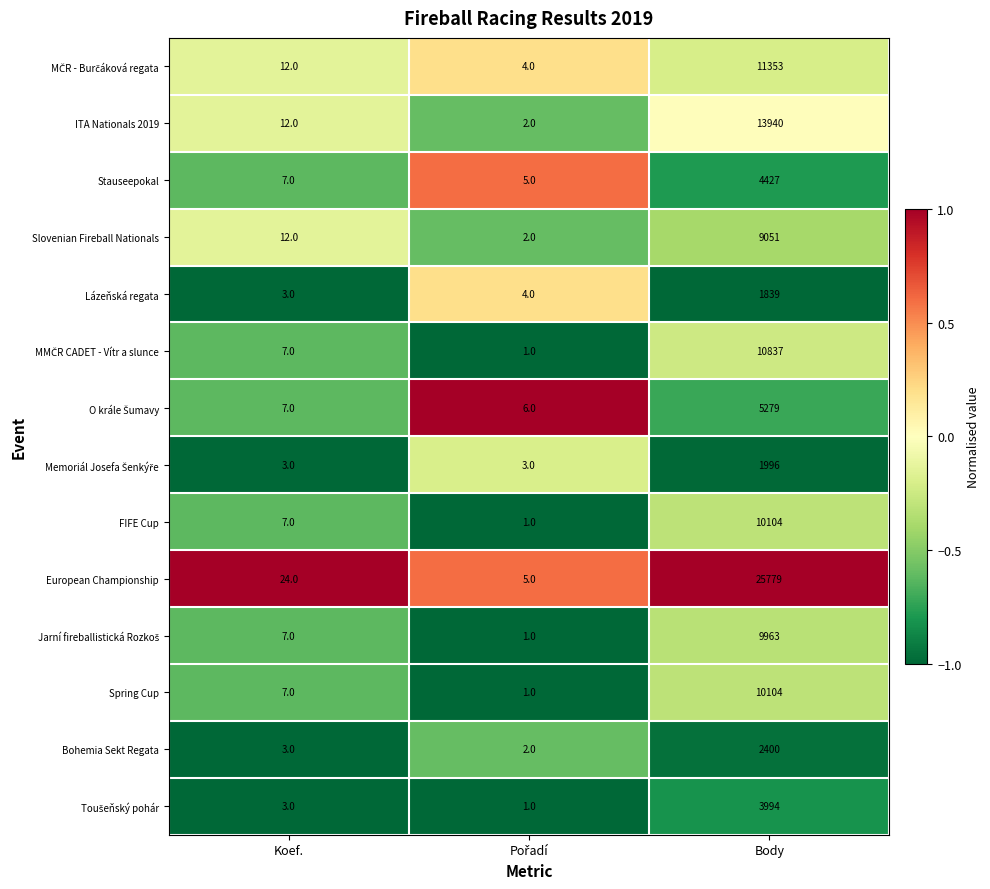

How many categories are shown in the chart?

3